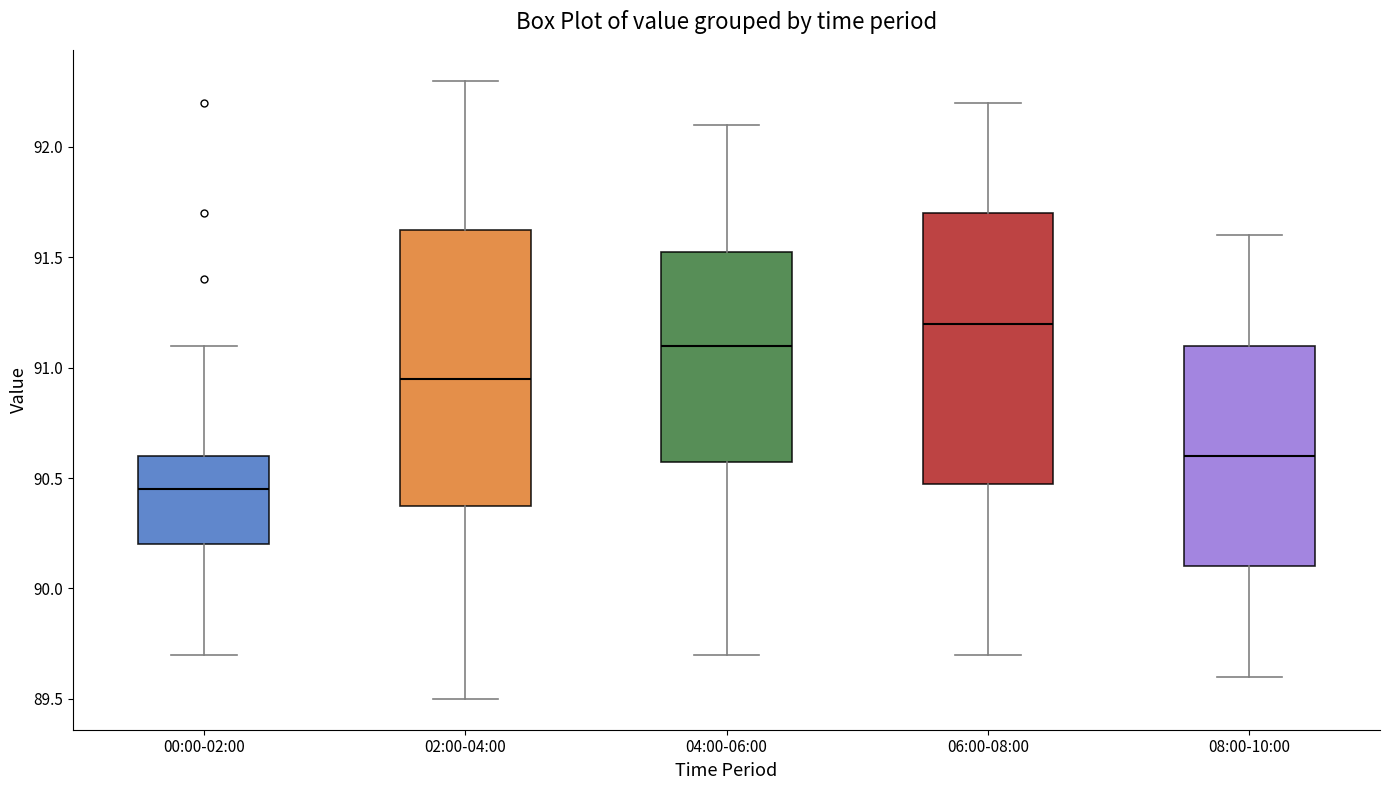

Which box has the highest median line?

06:00-08:00